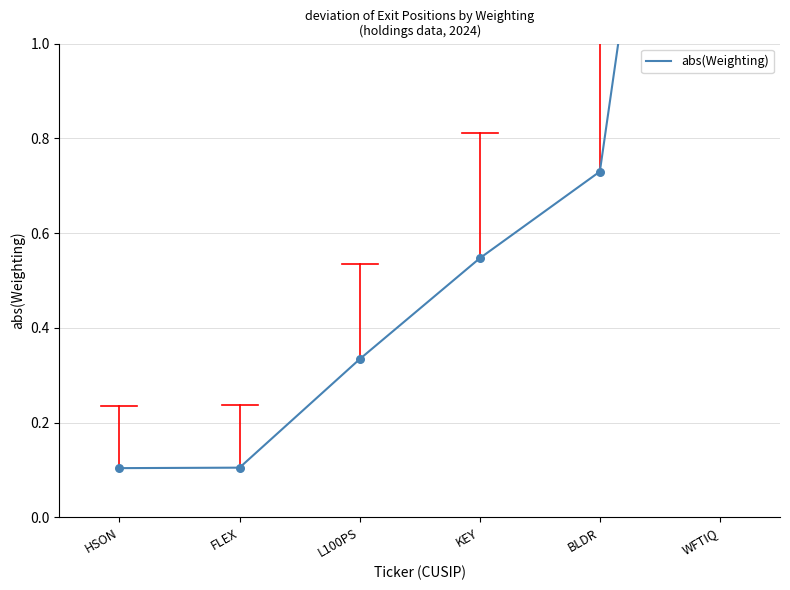

What is the change in value from L100PS to KEY?

+0.2